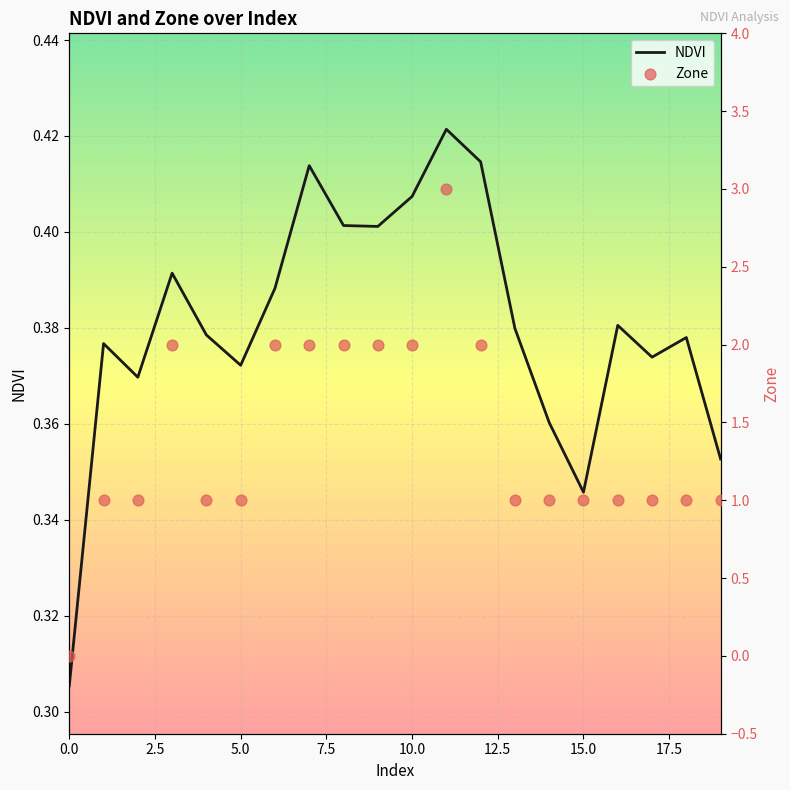

At how many categories does at least one series exceed 1?

8